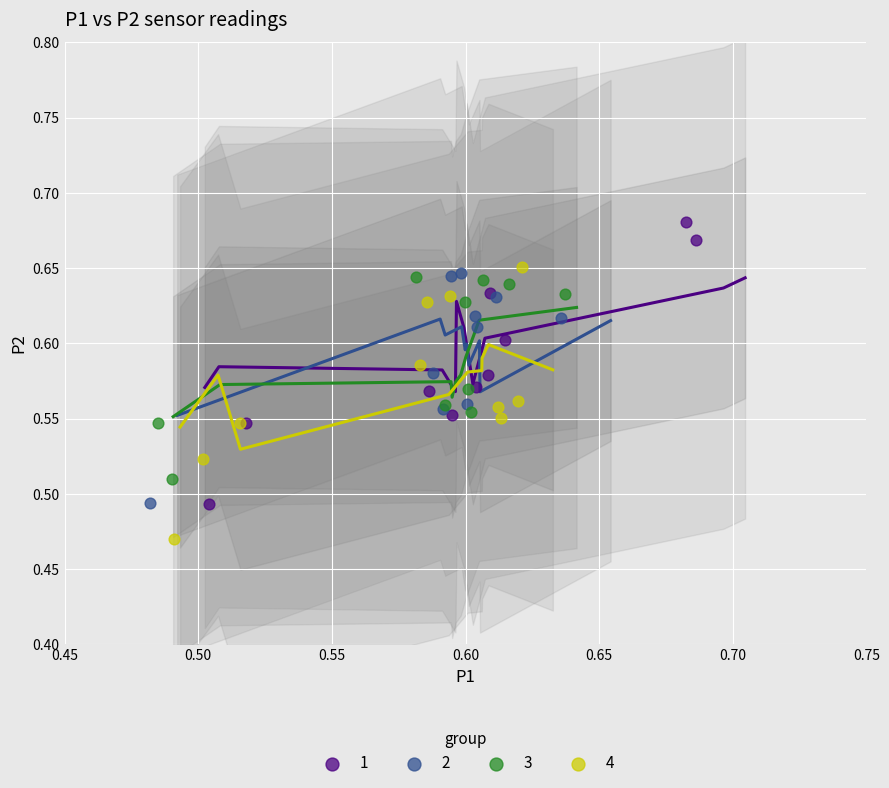

Which series contains the lowest Y value?

4